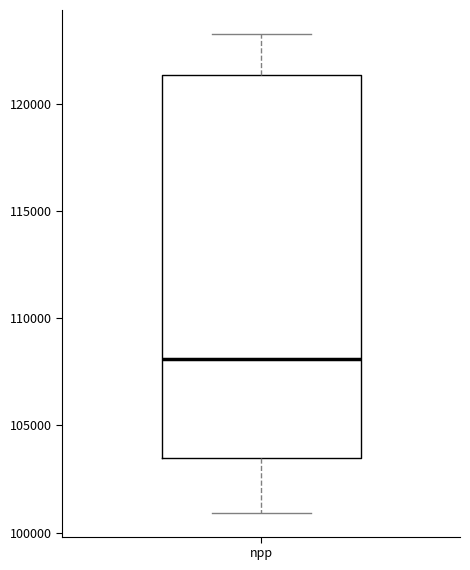

Where does the upper whisker of the box for npp end on the y-axis? The values are not printed on the chart, so give them approximately, as read against the axis.

123500